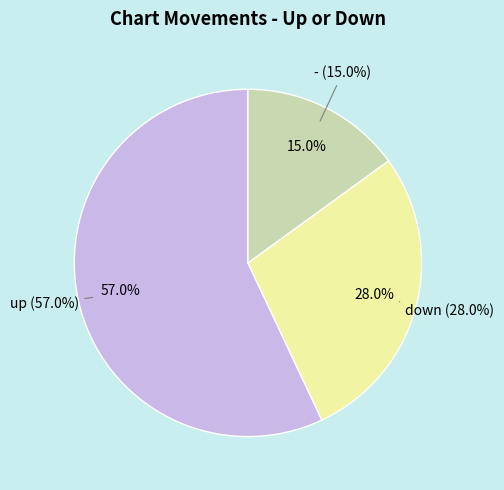

Rank the categories by value from highest to lowest.

up, down, -